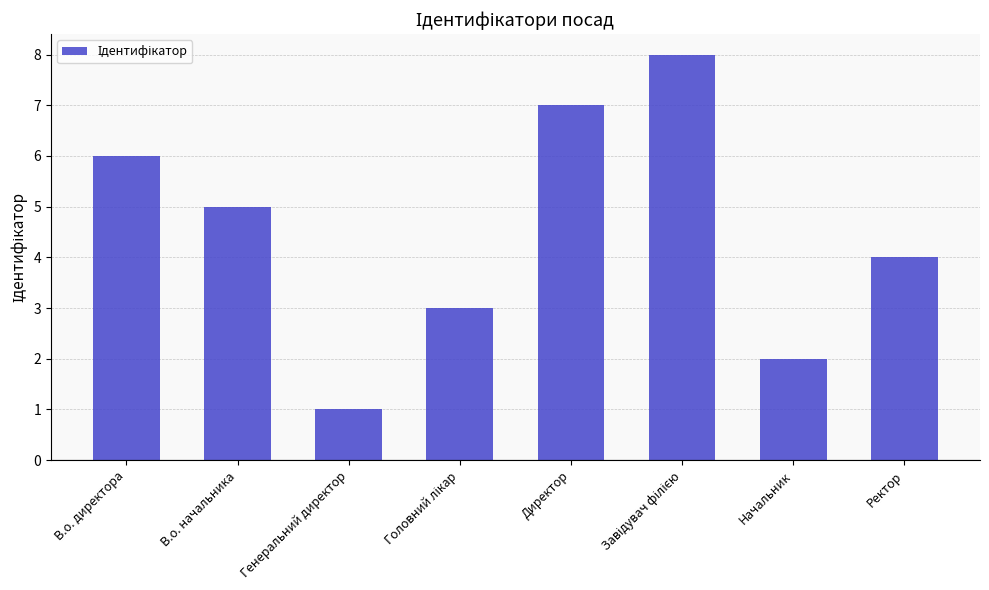

Which has a higher value, Директор or В.о. начальника?

Директор